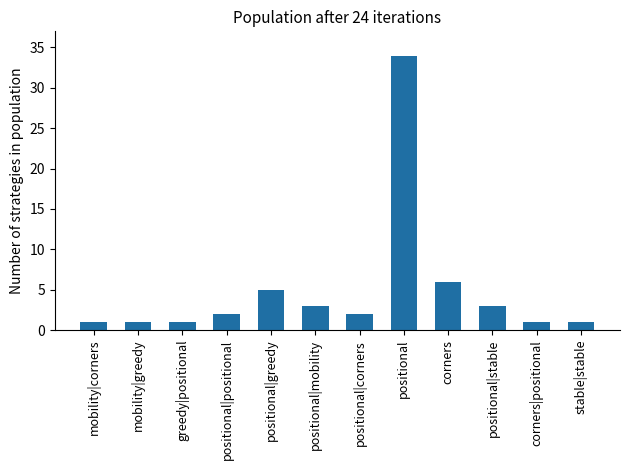

The chart shows a value of 1 at stable|stable. True or false?

True